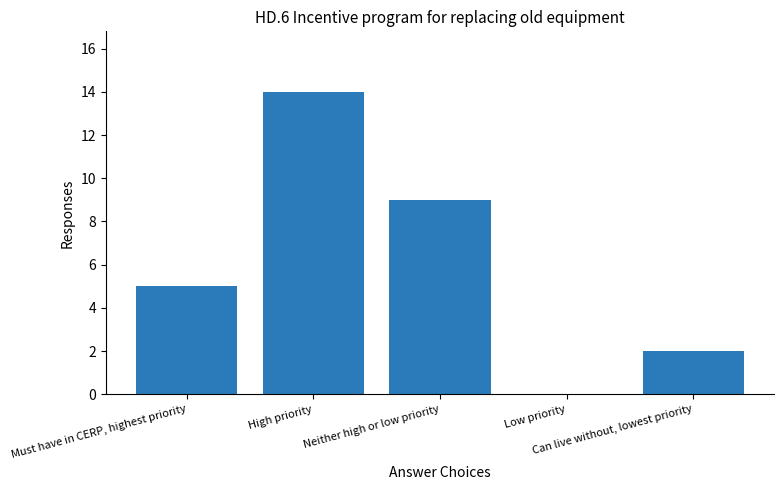

Reading left to right, list all the values displayed in this chart.

Must have in CERP, highest priority=5	High priority=14	Neither high or low priority=9	Low priority=0	Can live without, lowest priority=2